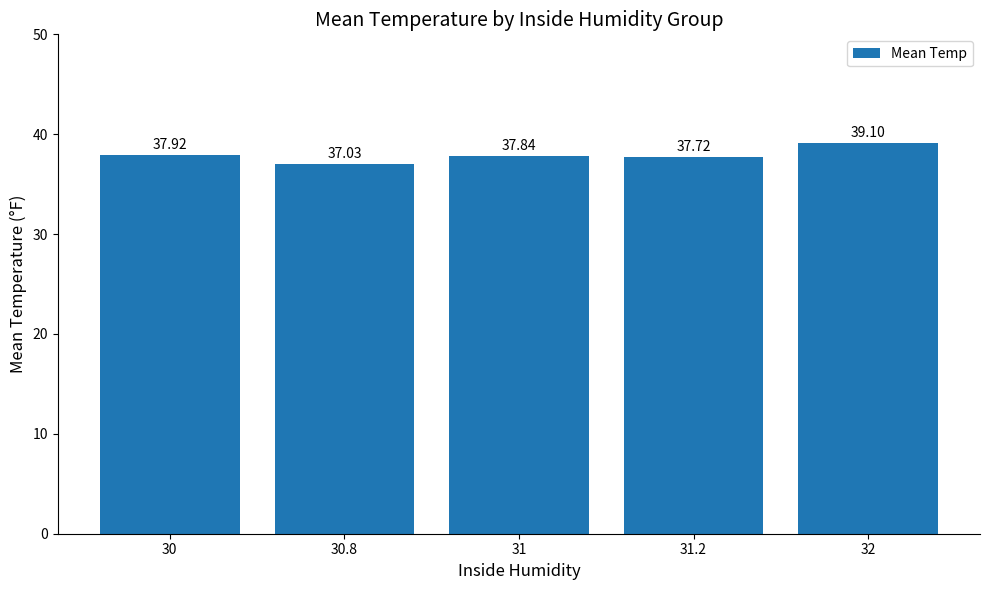

What is the difference between the values at 31 and 32?

1.3